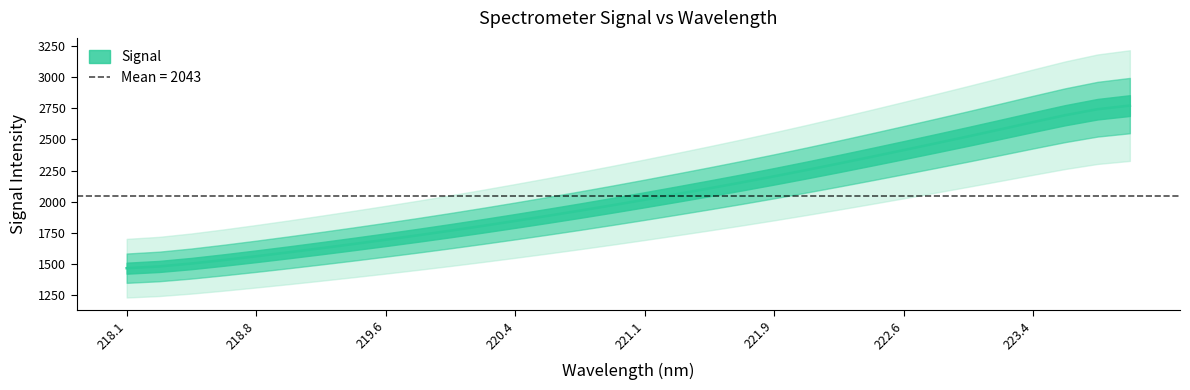

What is the approximate value at 219.9712?

1769.1